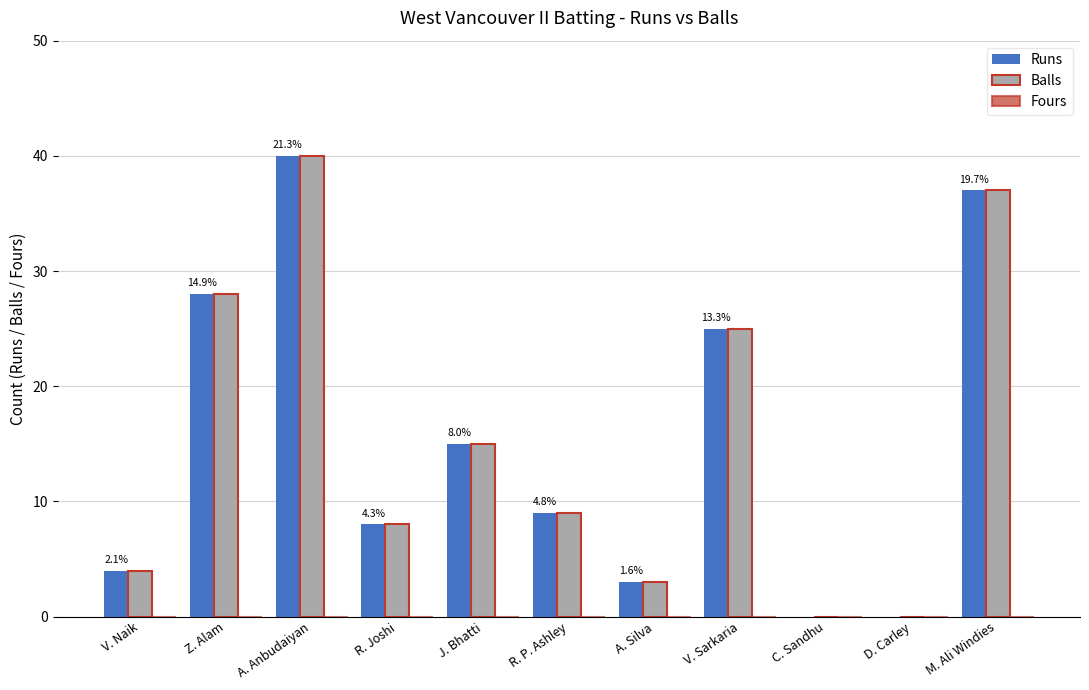

What is the total value across all series at V. Sarkaria?

50